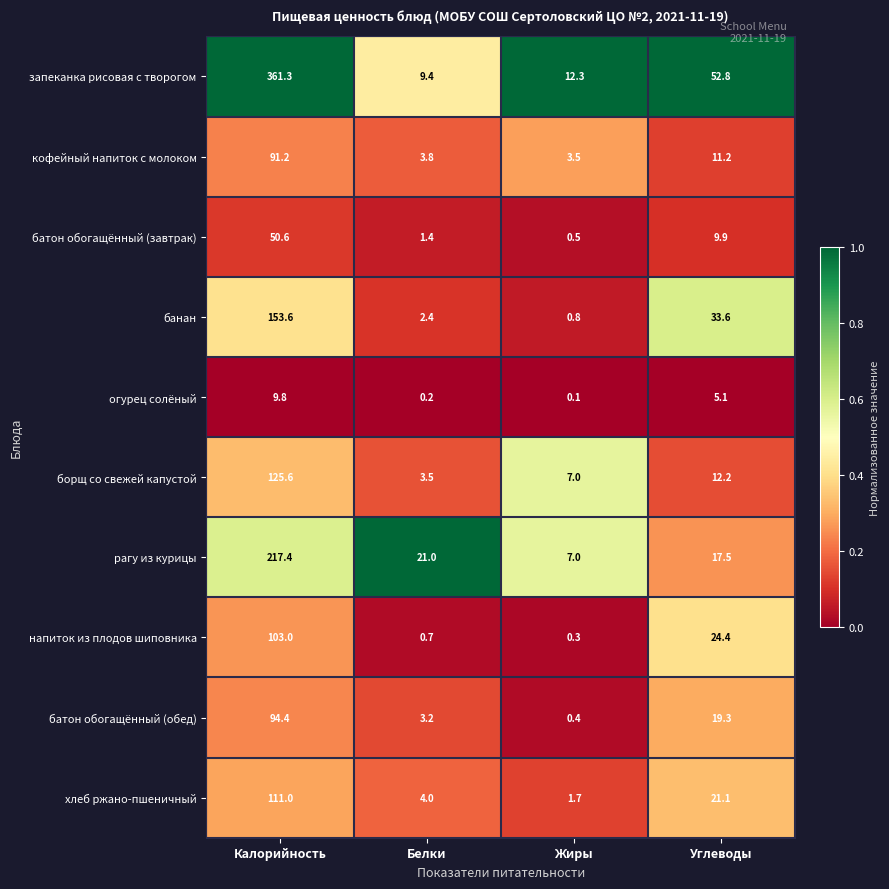

Which category has the lowest value across all series?

Жиры